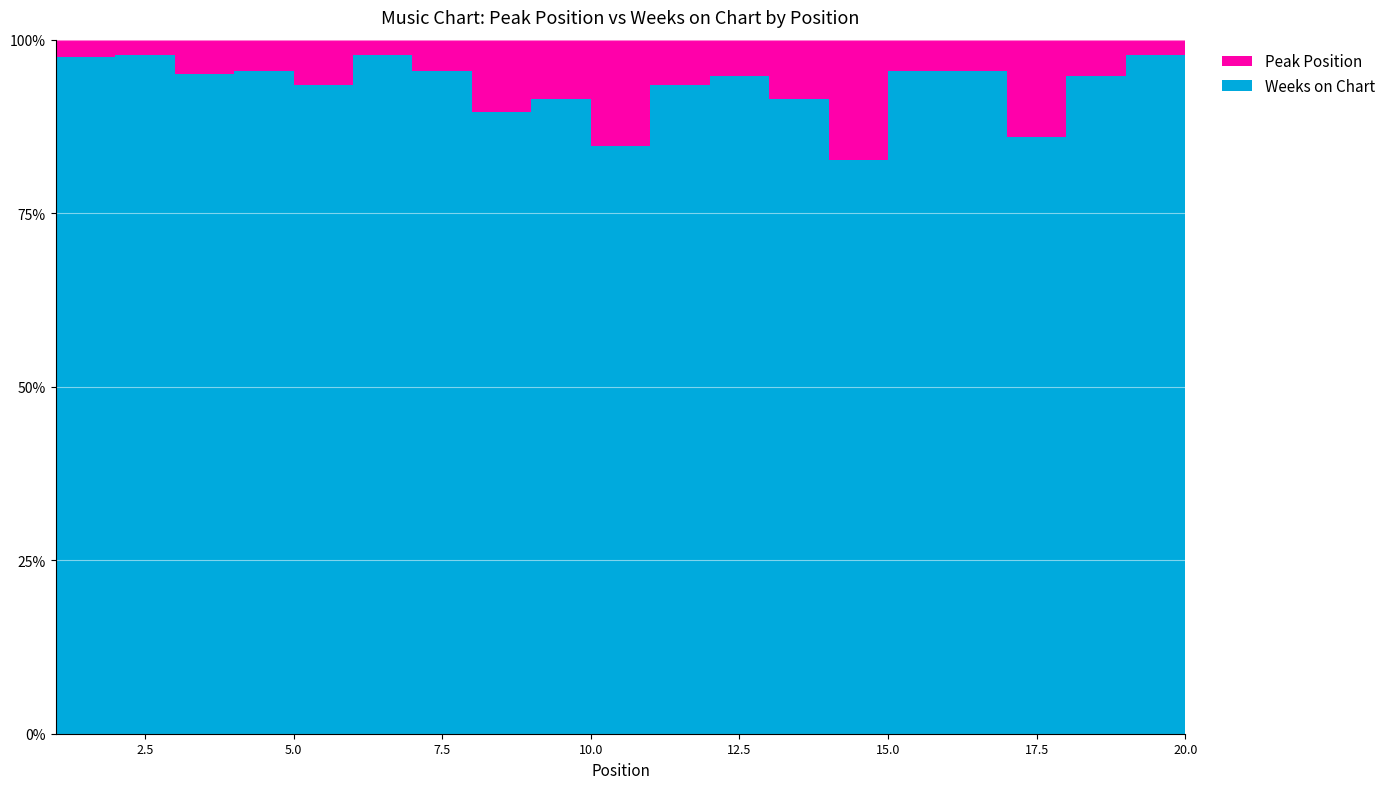

Reading left to right, extract all data points from this chart.

Peak Position: 1	1	2	2	3	1	2	5	4	2	3	2	4	9	2	2	7	2	1	2
Weeks on Chart: 40	43	39	43	43	43	43	43	43	11	43	36	43	43	43	43	43	36	43	42